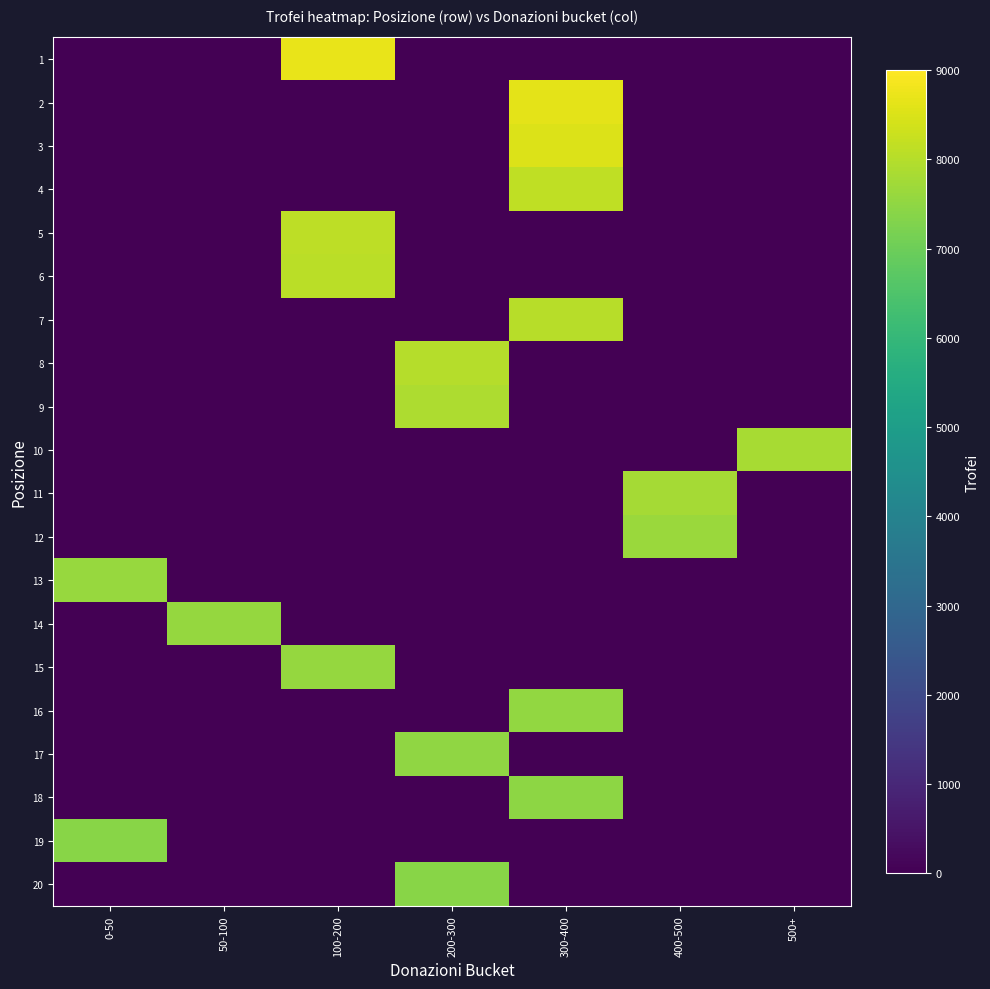

How many series are shown in this chart?

20